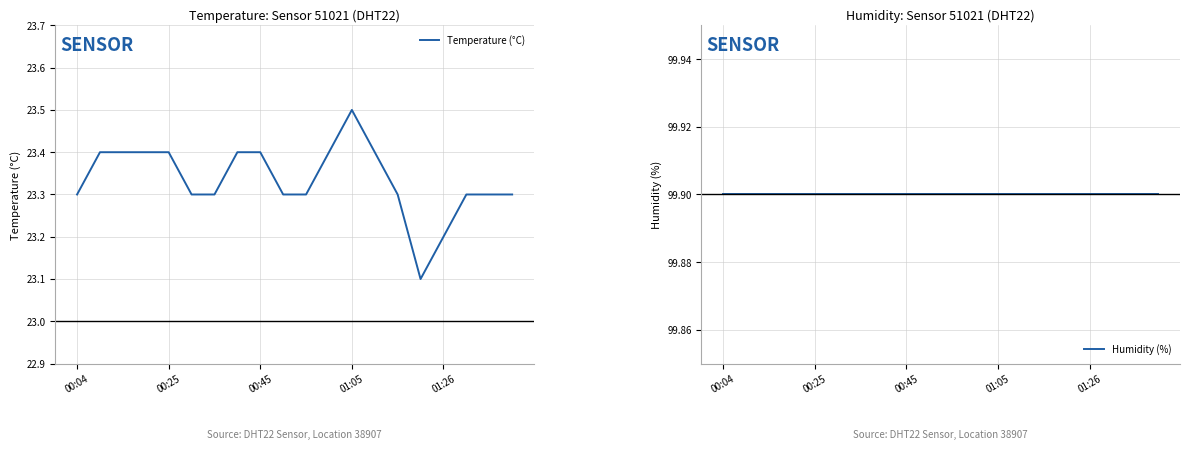

What is the average value of the Humidity (%) series?

99.9